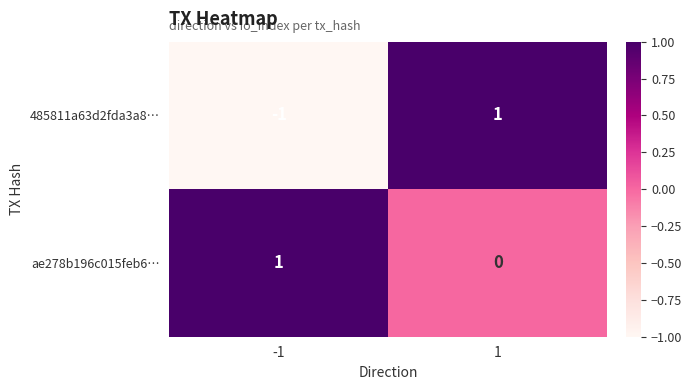

Reading right to left, transcribe all the data shown in this chart.

485811a63d2fda3a8…: 1	-1
ae278b196c015feb6…: 0	1